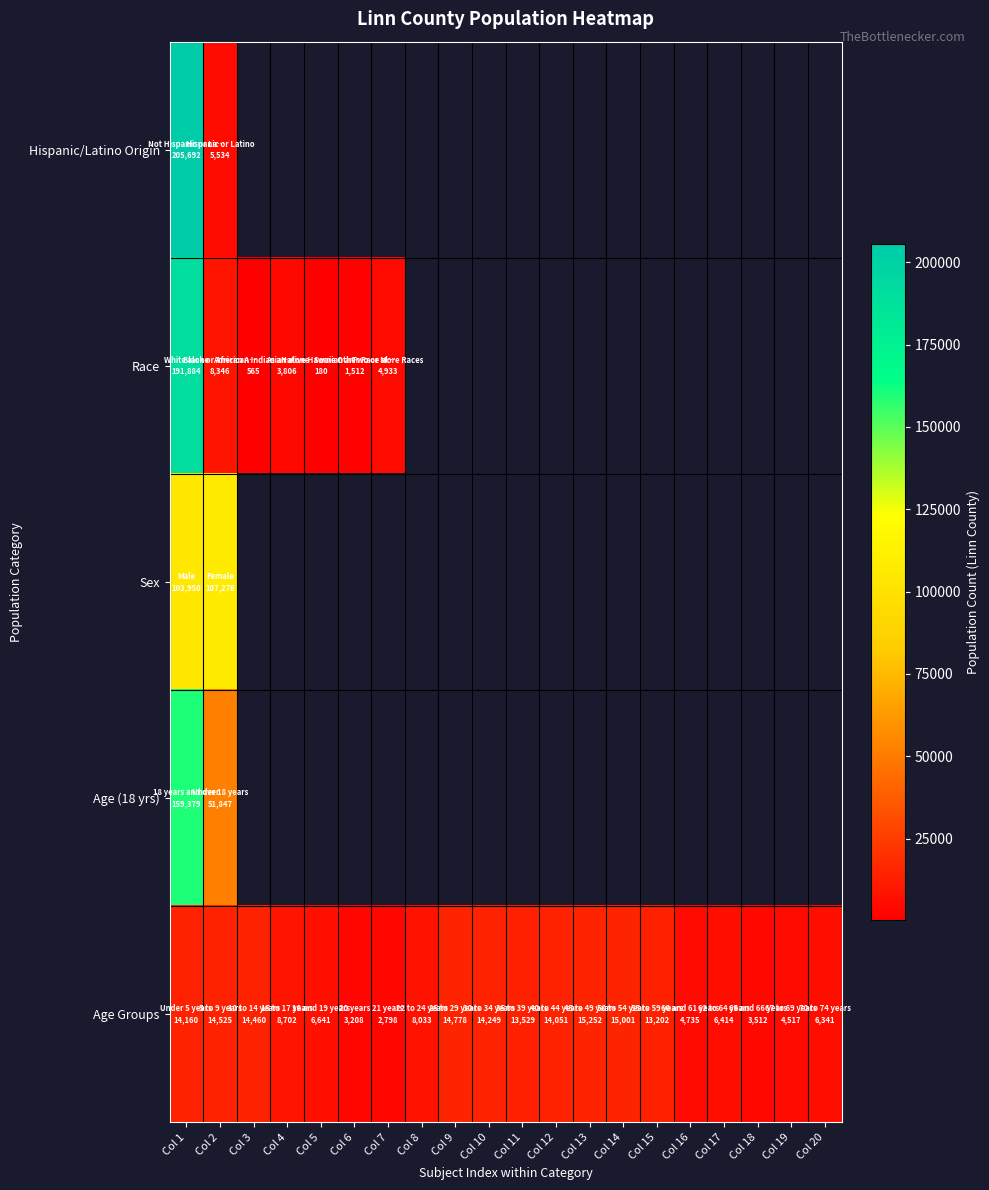

How many series are shown in this chart?

5